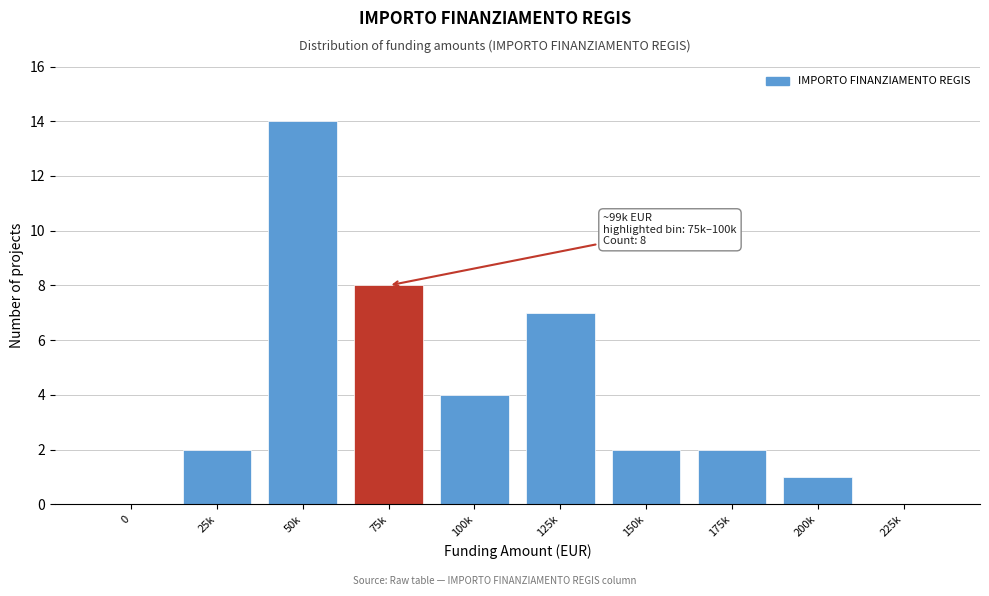

Reading left to right, list all the values displayed in this chart.

0=0	25k=2	50k=14	75k=8	100k=4	125k=7	150k=2	175k=2	200k=1	225k=0